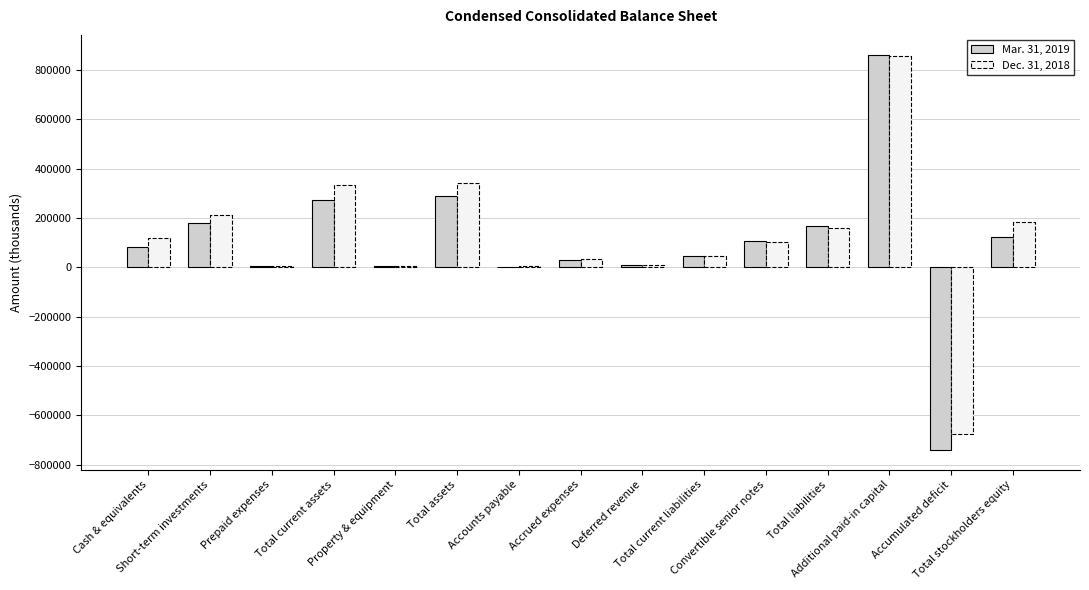

What is the difference between the Mar. 31, 2019 values at Accounts payable and Deferred revenue?

8384